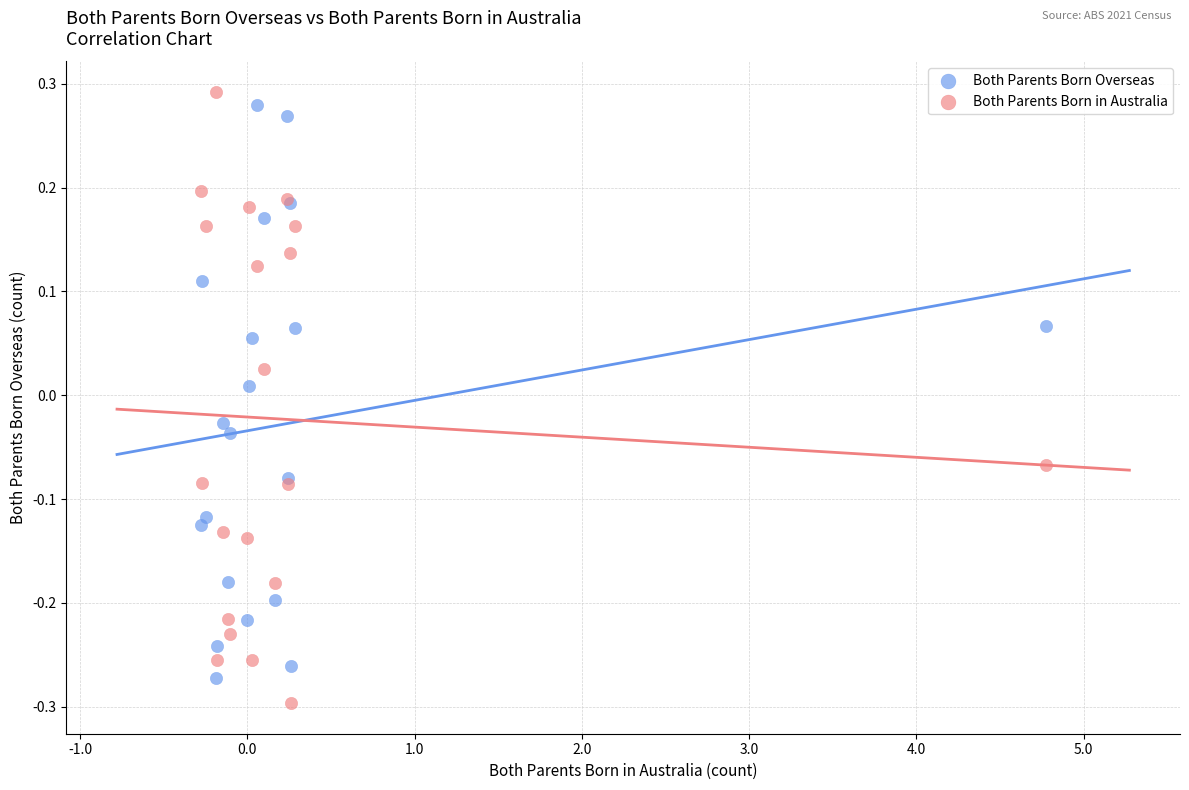

What is the X range (max minus min) for the scatter plot?

5.1